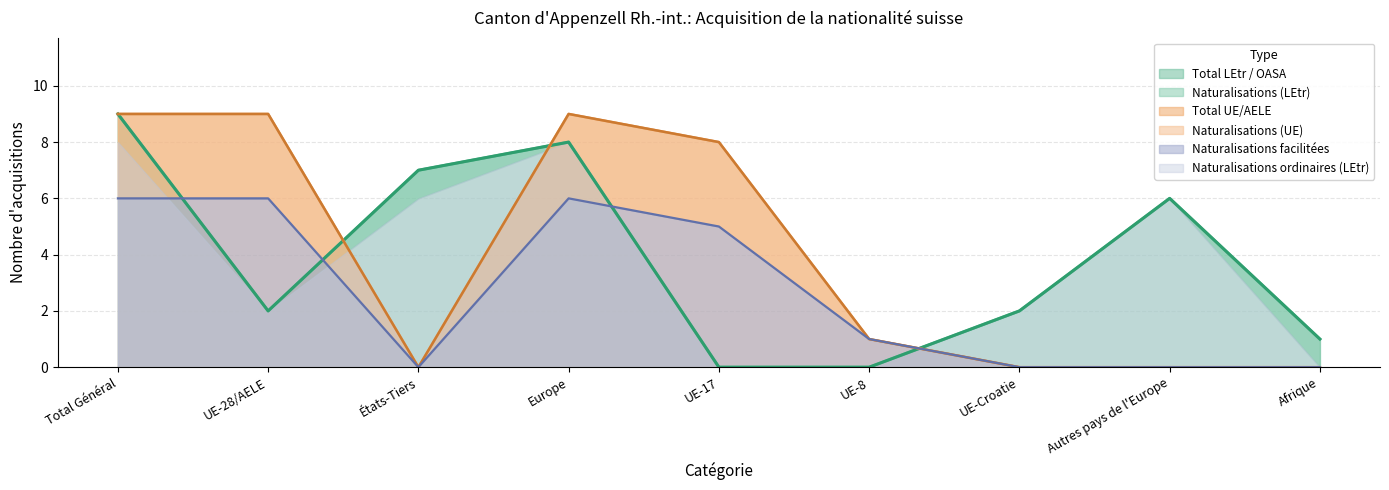

What is the sum of all Total LEtr / OASA values?

35